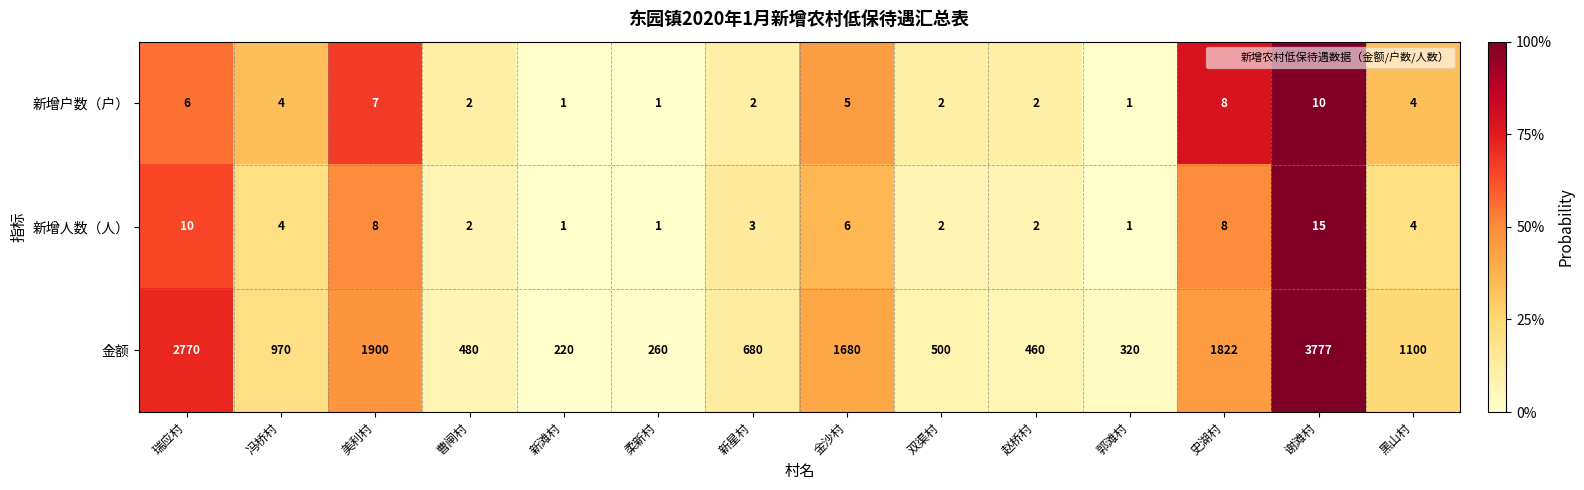

Is it true that 新增人数（人） equals 3 at 黑山村?

False